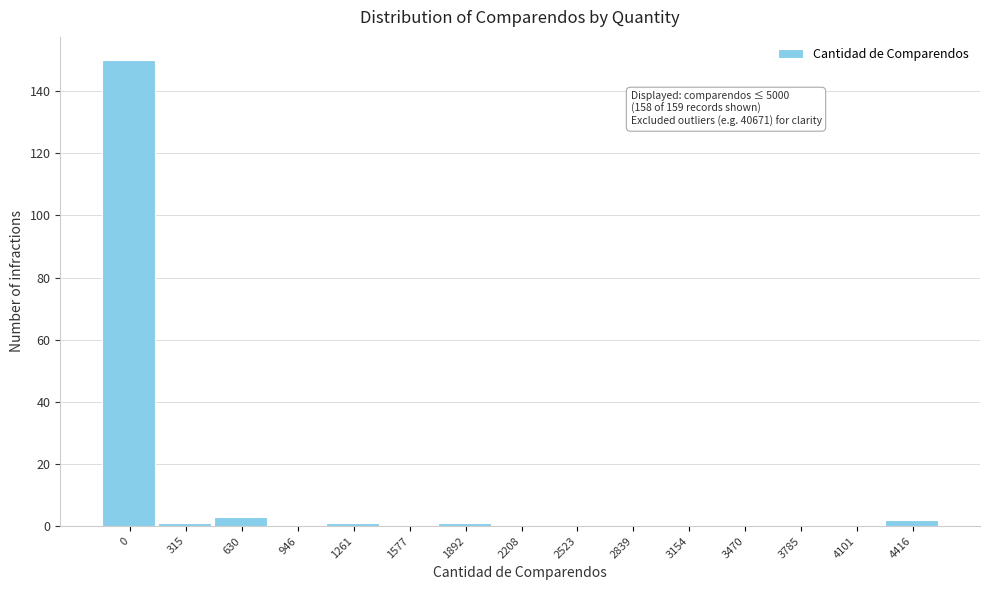

Reading left to right, list all the values displayed in this chart.

0=150	315=1	630=3	946=0	1261=1	1577=0	1892=1	2208=0	2523=0	2839=0	3154=0	3470=0	3785=0	4101=0	4416=2